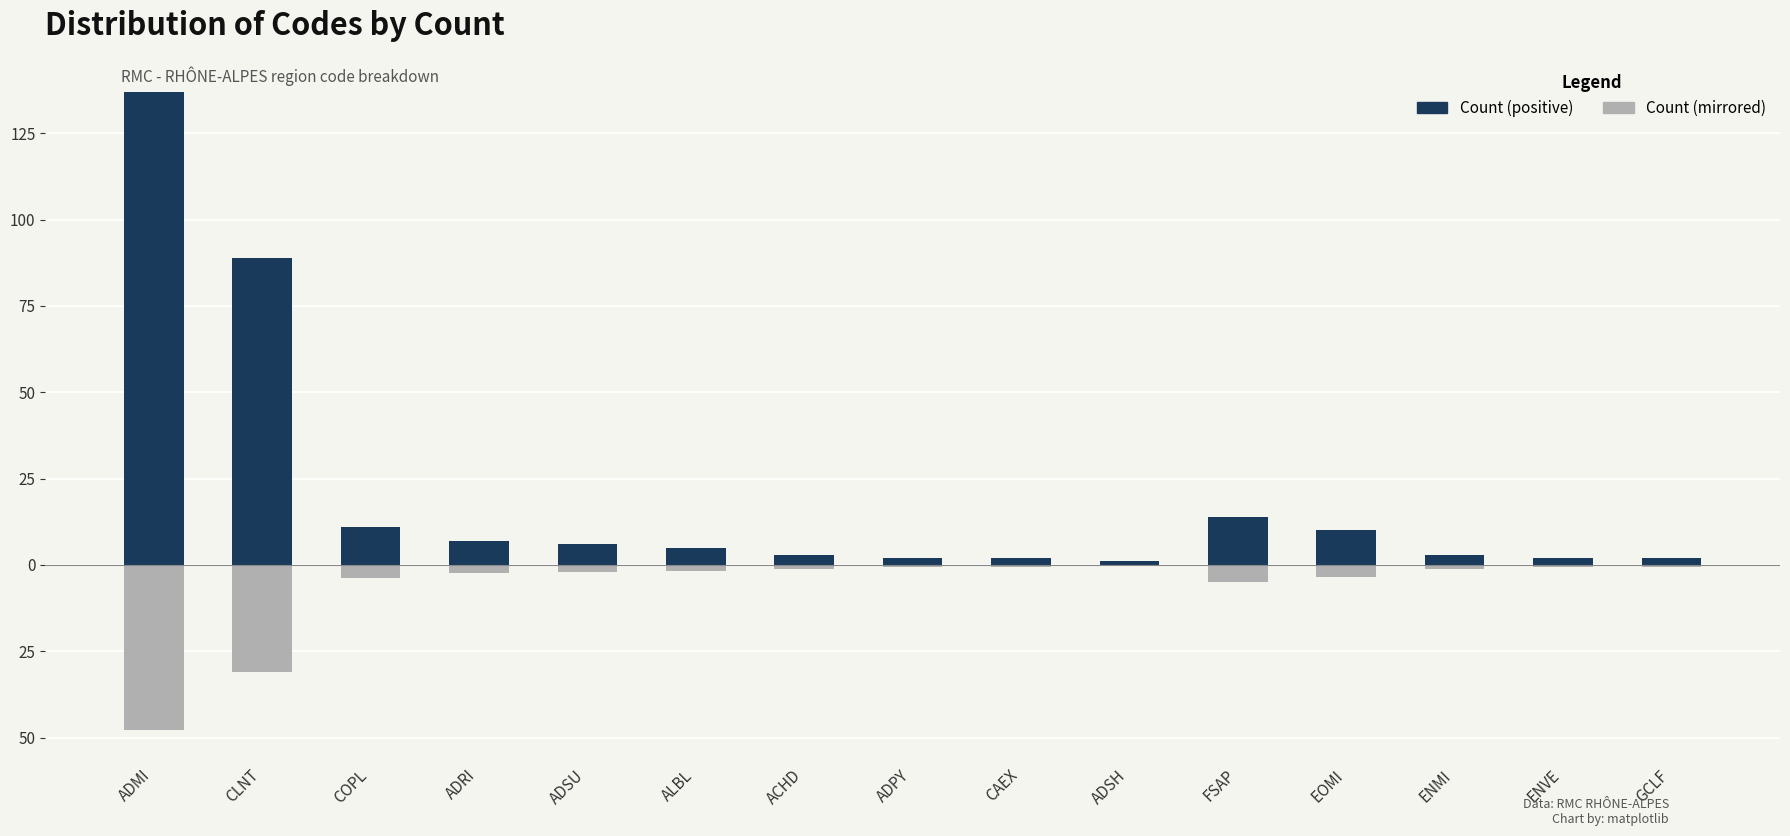

Between CLNT and ENVE, which is larger?

CLNT